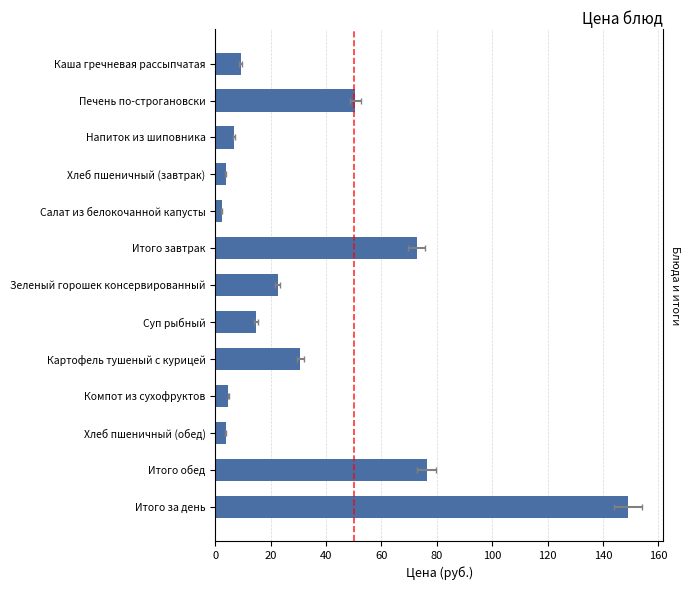

What position from the right is Зеленый горошек консервированный?

7